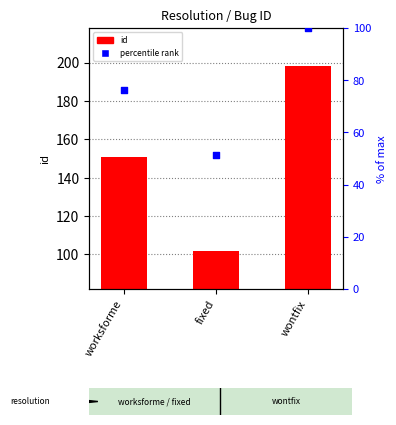

At which category is the sum across all series the highest?

wontfix